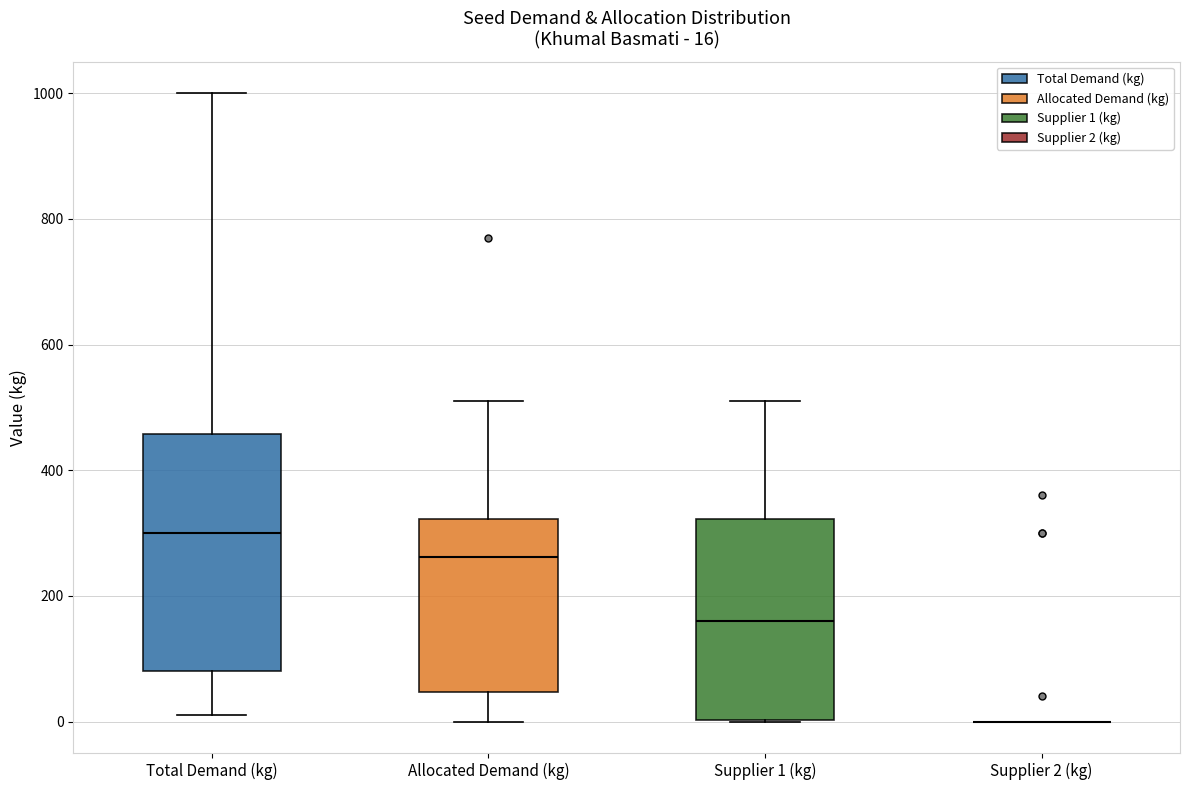

Which box is the tallest, from its lower edge to its upper edge?

Total Demand (kg)